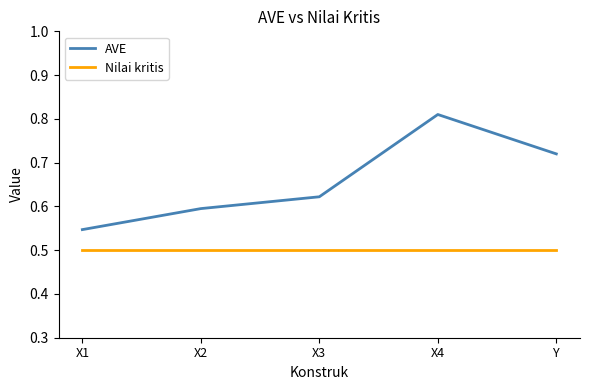

What is the sum of the Nilai kritis values at X4 and X1?

1.0